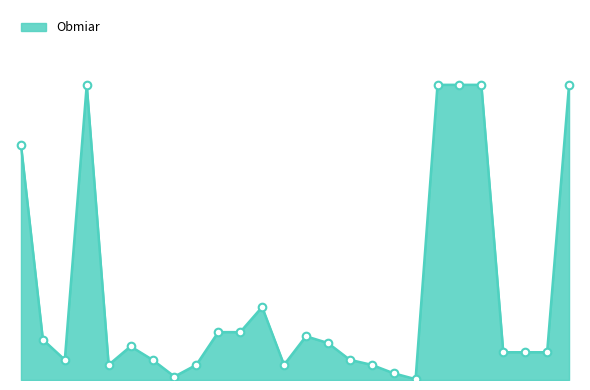

Does the chart have visible grid lines?

No